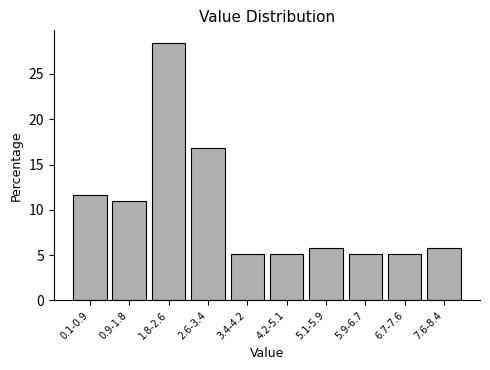

Reading right to left, what are all the values shown in this chart?

7.6-8.4=5.8	6.7-7.6=5.2	5.9-6.7=5.2	5.1-5.9=5.8	4.2-5.1=5.2	3.4-4.2=5.2	2.6-3.4=16.8	1.8-2.6=28.4	0.9-1.8=11.0	0.1-0.9=11.6